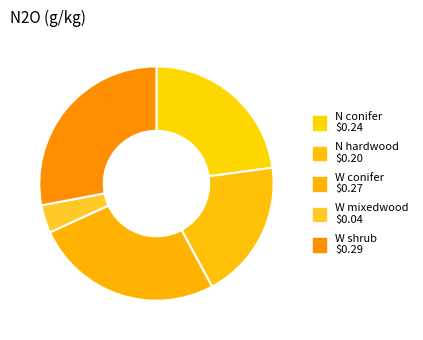

How many slices are in this pie chart?

5